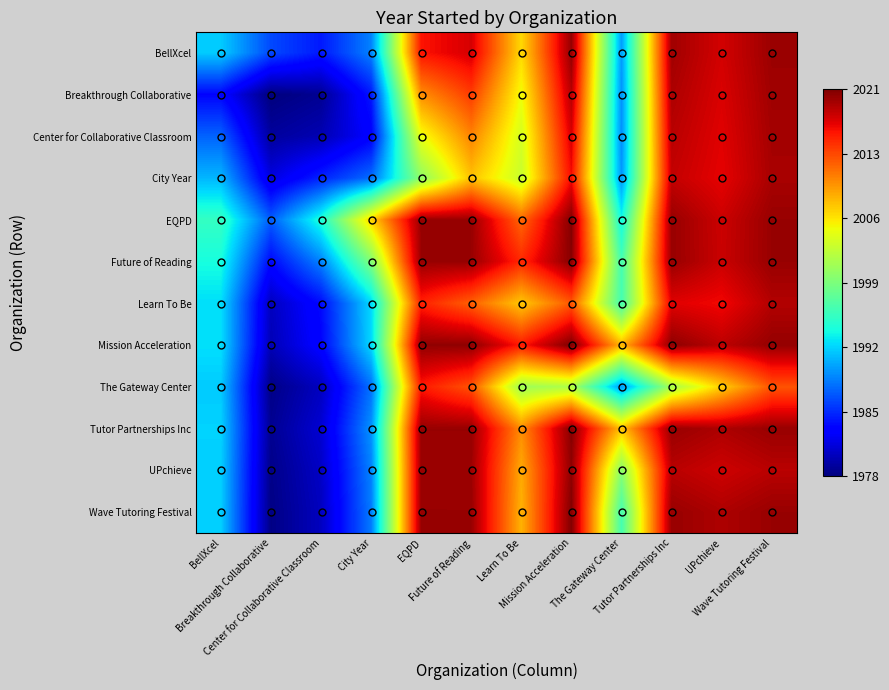

Reading left to right, transcribe all the data shown in this chart.

BellXcel: BellXcel=1992.0	Breakthrough Collaborative=1986.5	Center for Collaborative Classroom=1984.4	City Year=1988.9	EQPD=2016.2	Future of Reading=2017.7	Learn To Be=2007.2	Mission Acceleration=2020.1	The Gateway Center=1990.0	Tutor Partnerships Inc=2019.7	UPchieve=2017.8	Wave Tutoring Festival=2019.9
Breakthrough Collaborative: BellXcel=1983.5	Breakthrough Collaborative=1978.0	Center for Collaborative Classroom=1978.8	City Year=1984.3	EQPD=2010.6	Future of Reading=2014.3	Learn To Be=2005.5	Mission Acceleration=2018.9	The Gateway Center=1989.6	Tutor Partnerships Inc=2019.2	UPchieve=2017.6	Wave Tutoring Festival=2019.7
Center for Collaborative Classroom: BellXcel=1987.6	Breakthrough Collaborative=1979.2	Center for Collaborative Classroom=1980.0	City Year=1983.1	EQPD=2005.3	Future of Reading=2011.1	Learn To Be=2004.2	Mission Acceleration=2017.6	The Gateway Center=1989.5	Tutor Partnerships Inc=2018.8	UPchieve=2017.3	Wave Tutoring Festival=2019.6
City Year: BellXcel=1991.1	Breakthrough Collaborative=1981.7	Center for Collaborative Classroom=1984.9	City Year=1988.0	EQPD=2000.6	Future of Reading=2008.2	Learn To Be=2003.5	Mission Acceleration=2016.5	The Gateway Center=1989.8	Tutor Partnerships Inc=2018.4	UPchieve=2017.1	Wave Tutoring Festival=2019.4
EQPD: BellXcel=1995.8	Breakthrough Collaborative=1987.4	Center for Collaborative Classroom=1994.7	City Year=2007.4	EQPD=2020.0	Future of Reading=2020.0	Learn To Be=2012.4	Mission Acceleration=2020.8	The Gateway Center=1994.1	Tutor Partnerships Inc=2020.0	UPchieve=2018.1	Wave Tutoring Festival=2020.0
Future of Reading: BellXcel=1994.3	Breakthrough Collaborative=1983.7	Center for Collaborative Classroom=1988.9	City Year=1999.8	EQPD=2020.0	Future of Reading=2020.0	Learn To Be=2015.3	Mission Acceleration=2020.6	The Gateway Center=1996.7	Tutor Partnerships Inc=2020.0	UPchieve=2018.2	Wave Tutoring Festival=2020.0
Learn To Be: BellXcel=1992.8	Breakthrough Collaborative=1980.5	Center for Collaborative Classroom=1983.8	City Year=1992.5	EQPD=2015.6	Future of Reading=2012.7	Learn To Be=2008.0	Mission Acceleration=2013.1	The Gateway Center=1996.6	Tutor Partnerships Inc=2017.3	UPchieve=2016.6	Wave Tutoring Festival=2019.0
Mission Acceleration: BellXcel=1992.9	Breakthrough Collaborative=1980.1	Center for Collaborative Classroom=1983.4	City Year=1992.5	EQPD=2020.2	Future of Reading=2020.4	Learn To Be=2015.9	Mission Acceleration=2021.0	The Gateway Center=2008.8	Tutor Partnerships Inc=2020.4	UPchieve=2018.7	Wave Tutoring Festival=2020.1
The Gateway Center: BellXcel=1992.0	Breakthrough Collaborative=1978.4	Center for Collaborative Classroom=1980.5	City Year=1988.2	EQPD=2015.9	Future of Reading=2013.3	Learn To Be=2001.4	Mission Acceleration=2002.2	The Gateway Center=1990.0	Tutor Partnerships Inc=2001.8	UPchieve=2007.7	Wave Tutoring Festival=2013.3
Tutor Partnerships Inc: BellXcel=1992.3	Breakthrough Collaborative=1978.8	Center for Collaborative Classroom=1981.2	City Year=1989.6	EQPD=2020.0	Future of Reading=2020.0	Learn To Be=2010.7	Mission Acceleration=2020.6	The Gateway Center=2008.2	Tutor Partnerships Inc=2020.0	UPchieve=2019.2	Wave Tutoring Festival=2020.0
UPchieve: BellXcel=1992.2	Breakthrough Collaborative=1978.4	Center for Collaborative Classroom=1980.7	City Year=1988.9	EQPD=2019.9	Future of Reading=2019.8	Learn To Be=2009.4	Mission Acceleration=2020.3	The Gateway Center=2000.3	Tutor Partnerships Inc=2018.8	UPchieve=2018.0	Wave Tutoring Festival=2018.8
Wave Tutoring Festival: BellXcel=1992.1	Breakthrough Collaborative=1978.3	Center for Collaborative Classroom=1980.4	City Year=1988.6	EQPD=2020.0	Future of Reading=2020.0	Learn To Be=2009.0	Mission Acceleration=2020.9	The Gateway Center=1996.7	Tutor Partnerships Inc=2020.0	UPchieve=2019.2	Wave Tutoring Festival=2020.0